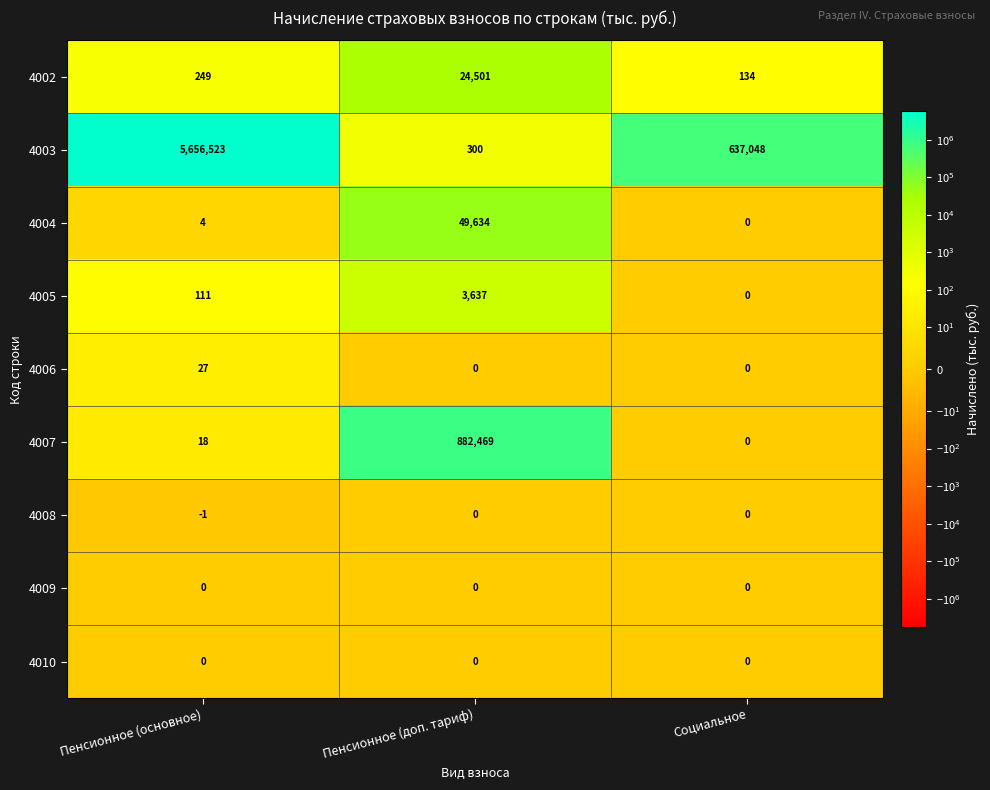

Which category has the lowest value across all series?

Пенсионное (основное)